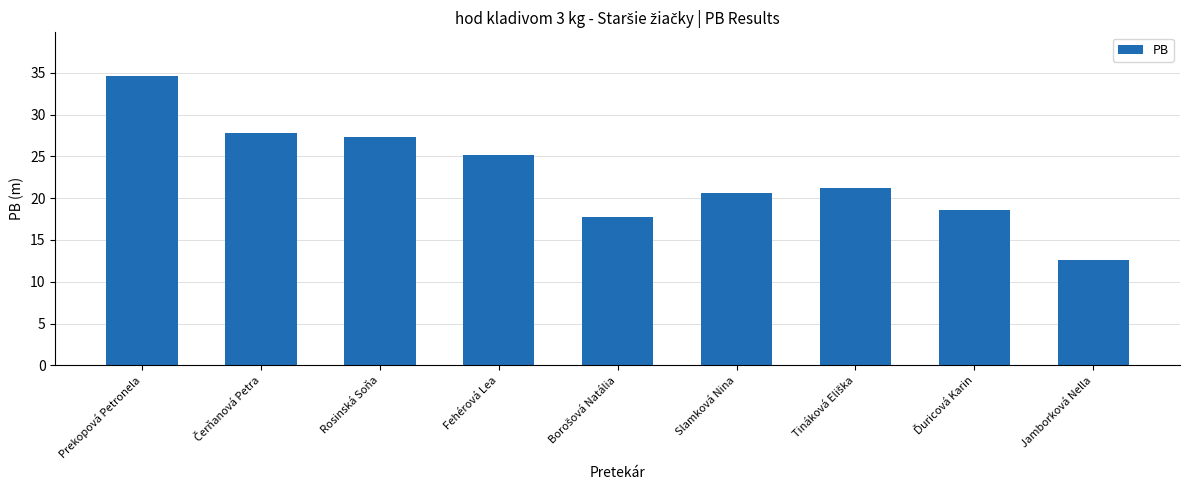

What is the label of the 7th bar from the right?

Rosinská Soňa